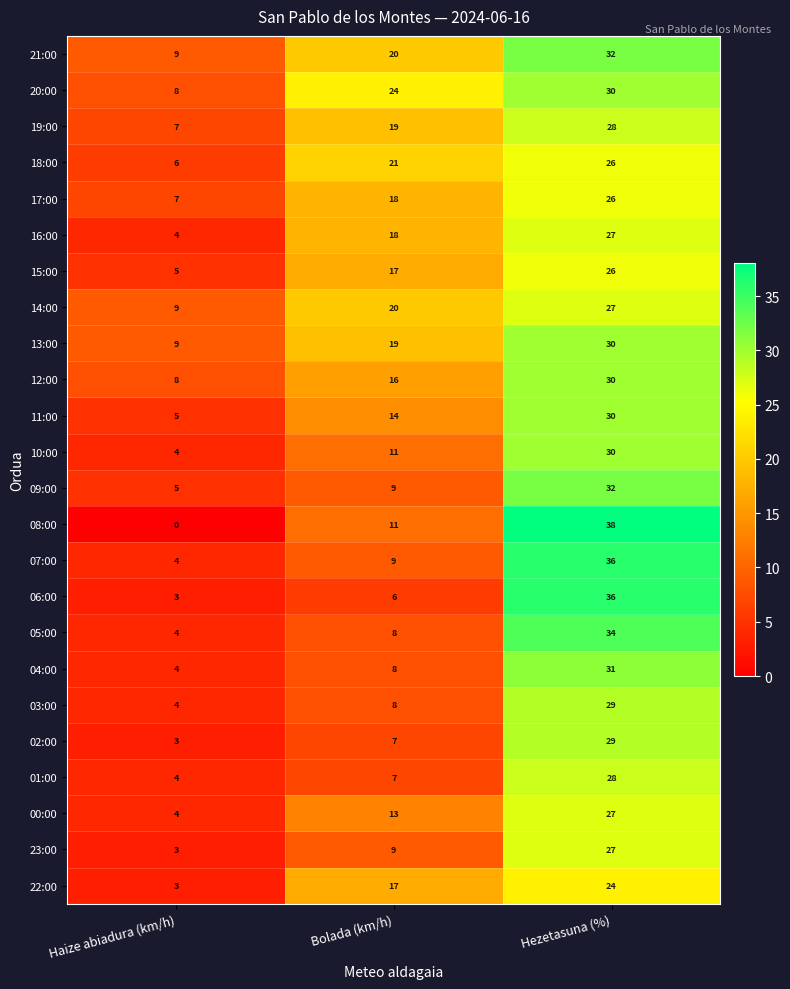

Which category has the lowest value across all series?

Haize abiadura (km/h)